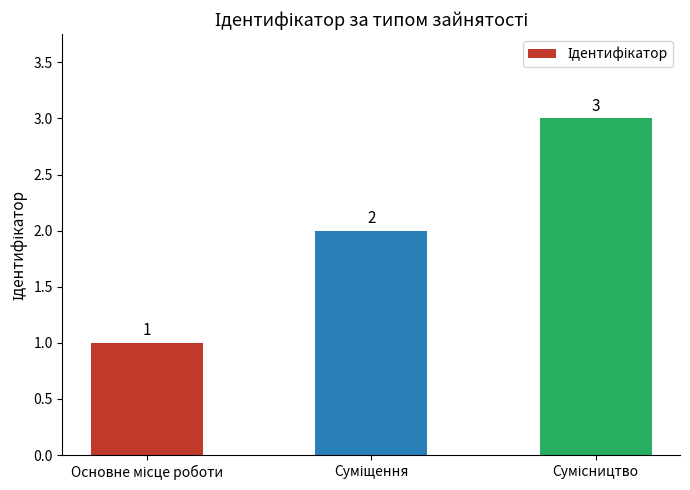

Are the bars horizontal?

No